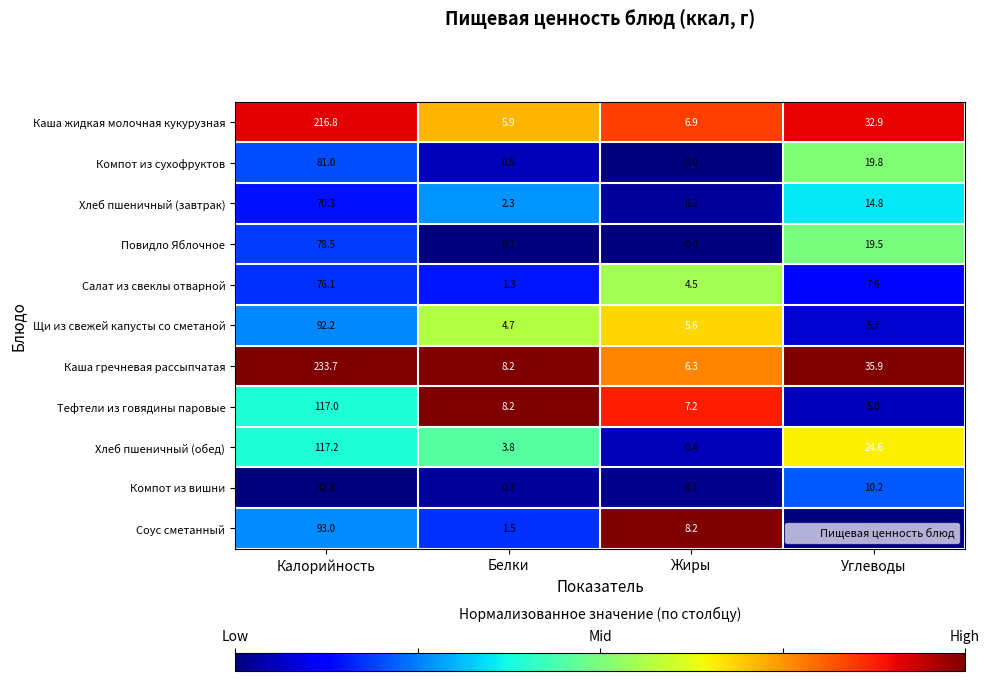

Rank the series by their maximum value, from lowest to highest.

Компот из вишни, Хлеб пшеничный (завтрак), Салат из свеклы отварной, Повидло Яблочное, Компот из сухофруктов, Щи из свежей капусты со сметаной, Соус сметанный, Тефтели из говядины паровые, Хлеб пшеничный (обед), Каша жидкая молочная кукурузная, Каша гречневая рассыпчатая